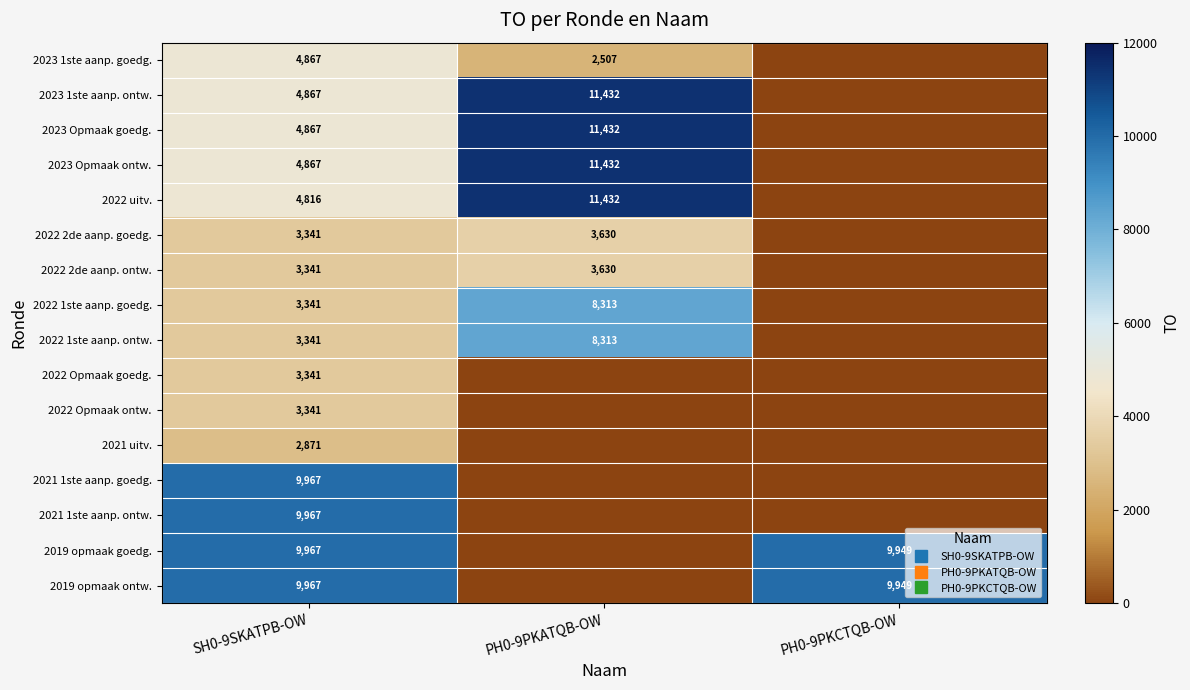

What is the difference between the maximum and minimum values in the 2023 1ste aanp. ontw. series?

11432